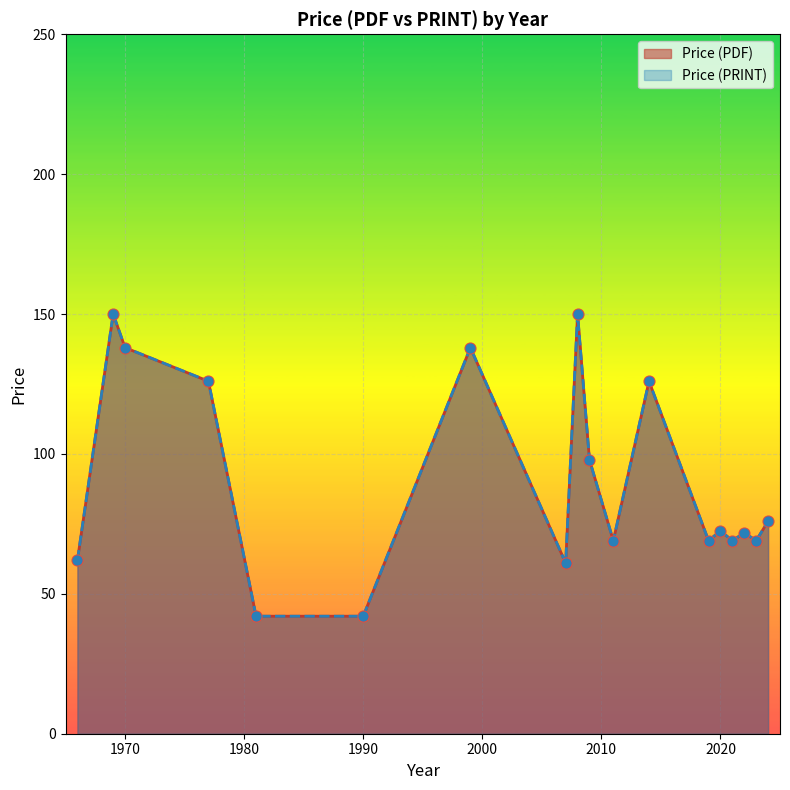

Is the value of Price (PRINT) at 22 greater than the value of Price (PDF) at 2007?

No